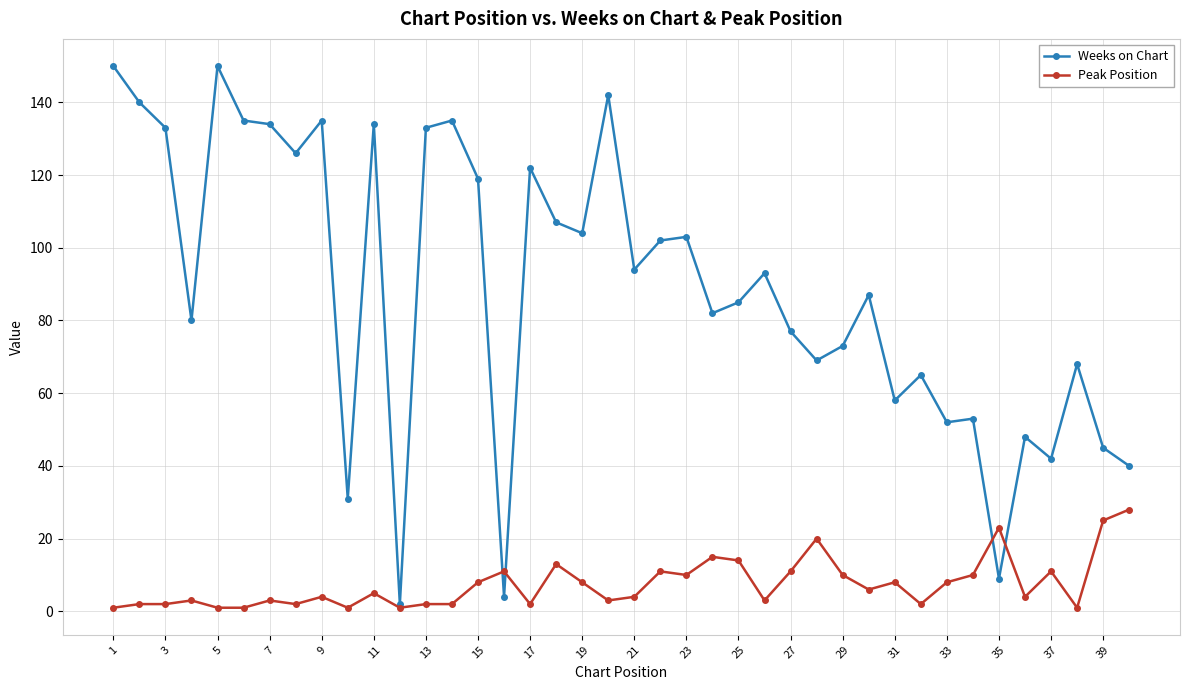

Reading right to left, list all the values displayed in this chart.

Weeks on Chart: 40	45	68	42	48	9	53	52	65	58	87	73	69	77	93	85	82	103	102	94	142	104	107	122	4	119	135	133	2	134	31	135	126	134	135	150	80	133	140	150
Peak Position: 28	25	1	11	4	23	10	8	2	8	6	10	20	11	3	14	15	10	11	4	3	8	13	2	11	8	2	2	1	5	1	4	2	3	1	1	3	2	2	1